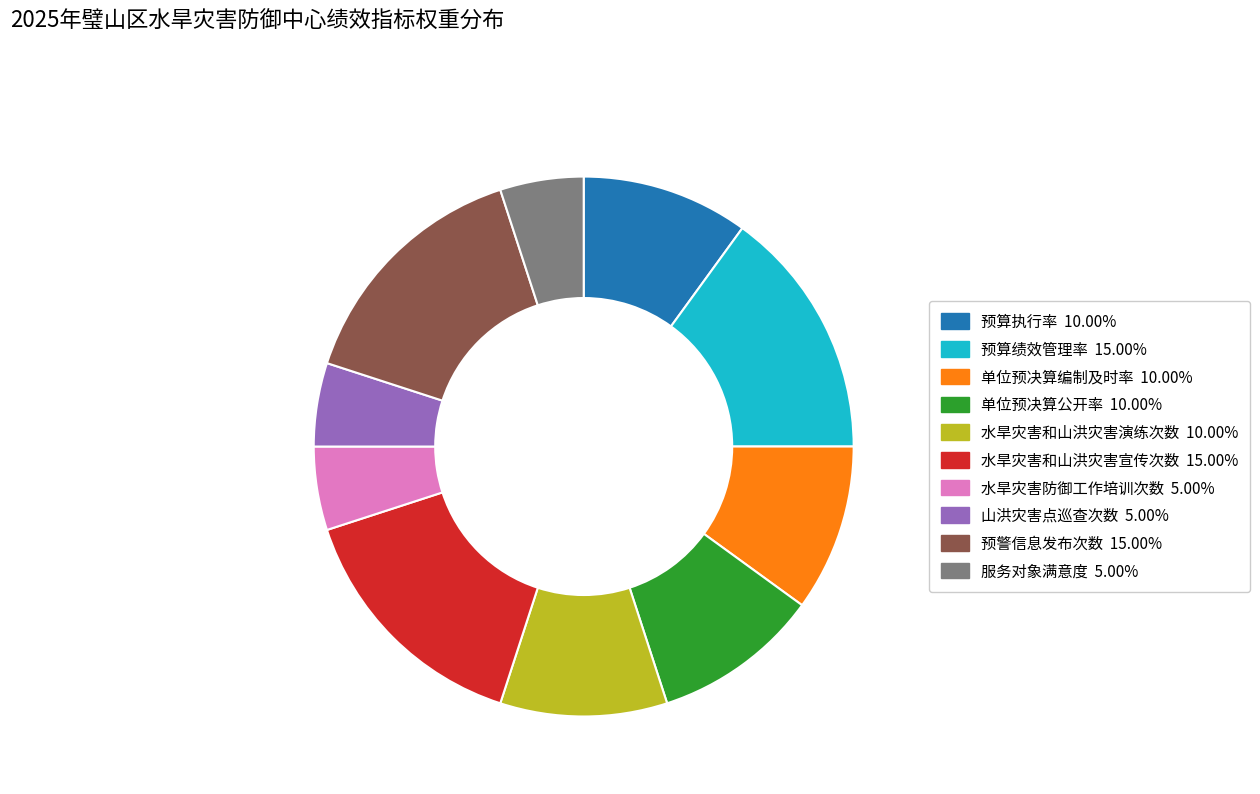

Do 水旱灾害和山洪灾害演练次数 and 单位预决算编制及时率 together represent more than half of the pie?

No